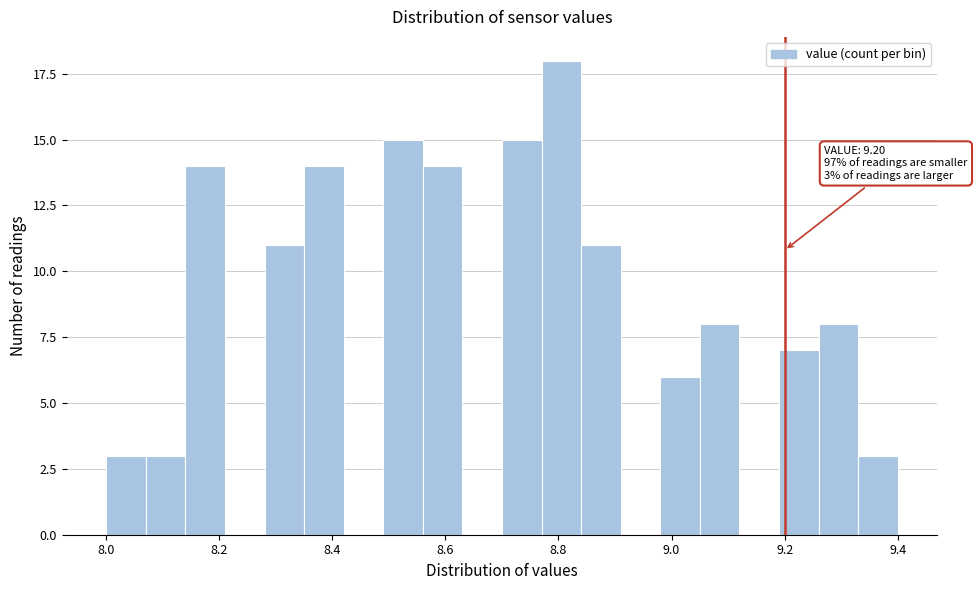

Read against the x-axis, roughly where is the centre of the tallest bar?

8.80